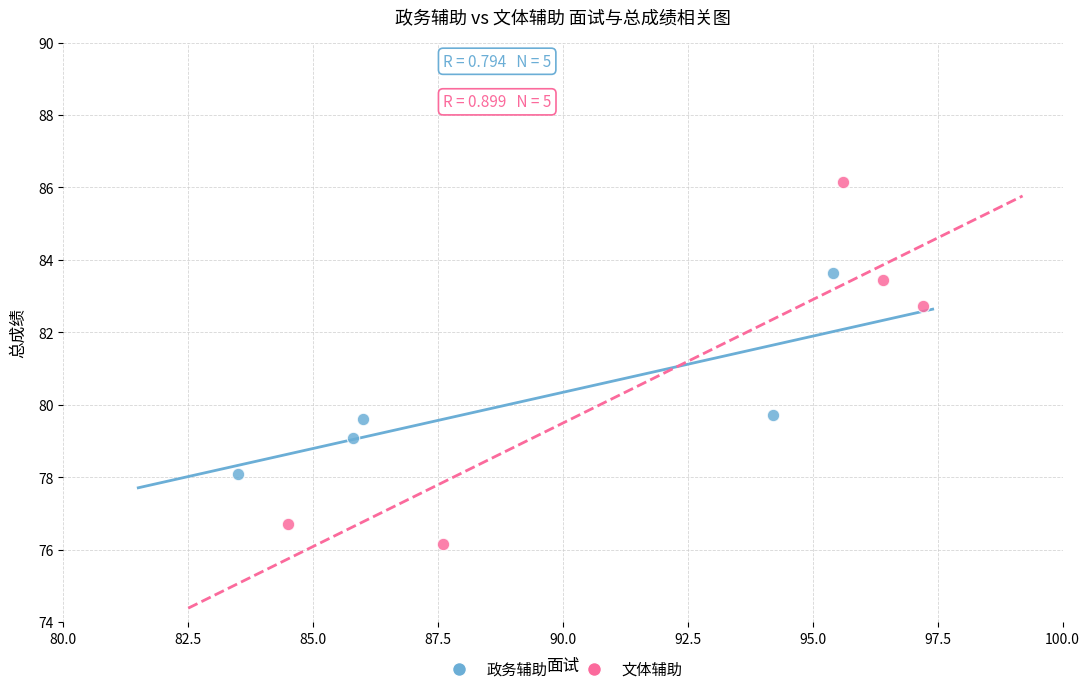

What are all the series names shown in the legend?

政务辅助, 文体辅助